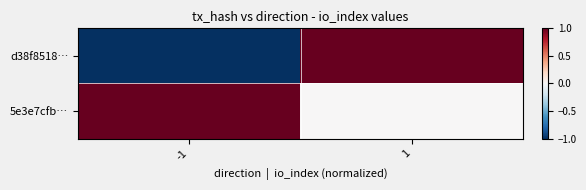

Reading left to right, what are all the values shown in this chart?

d38f8518…: -1=-1.0	1=1.0
5e3e7cfb…: -1=1.0	1=0.0